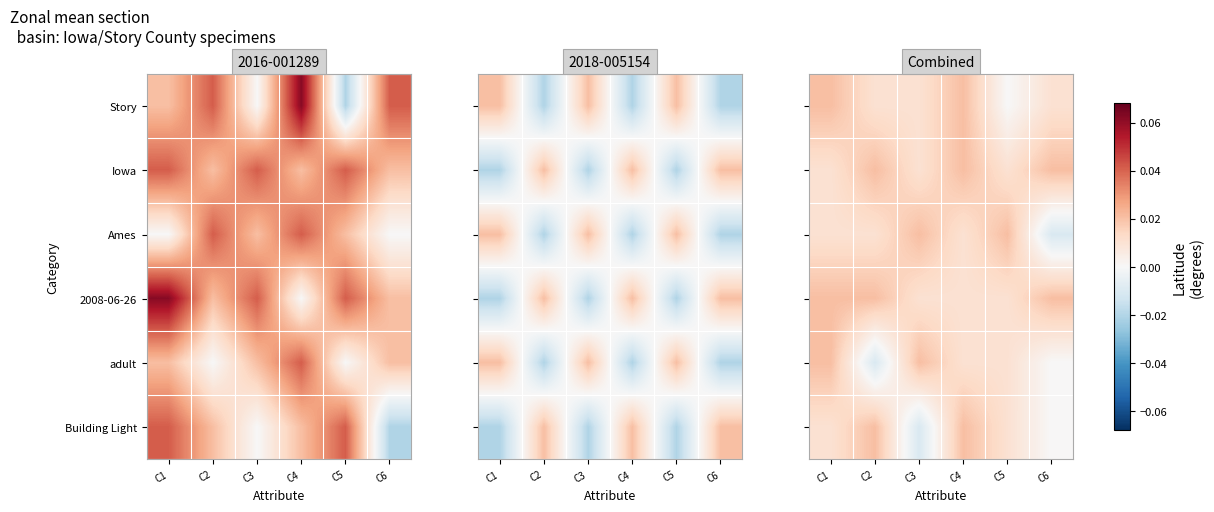

Between C4 and C5, which is larger?

C4